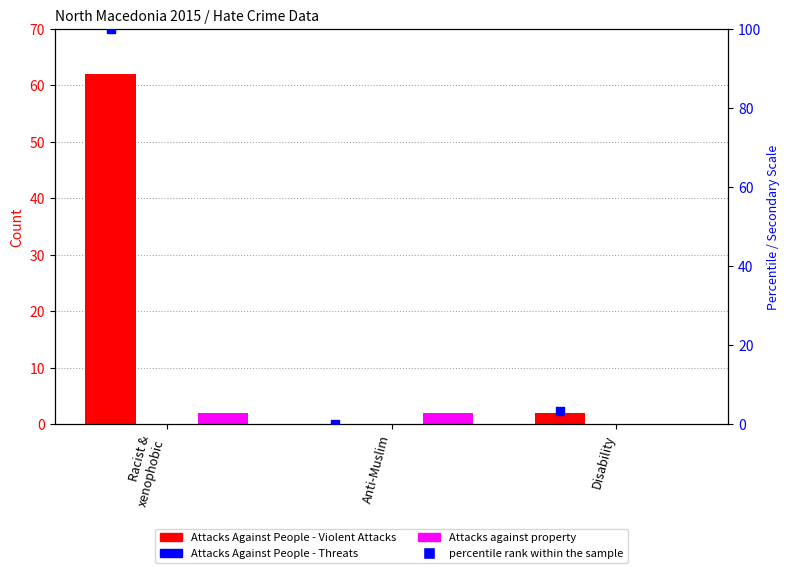

Which series has the largest total across all categories?

percentile rank within the sample